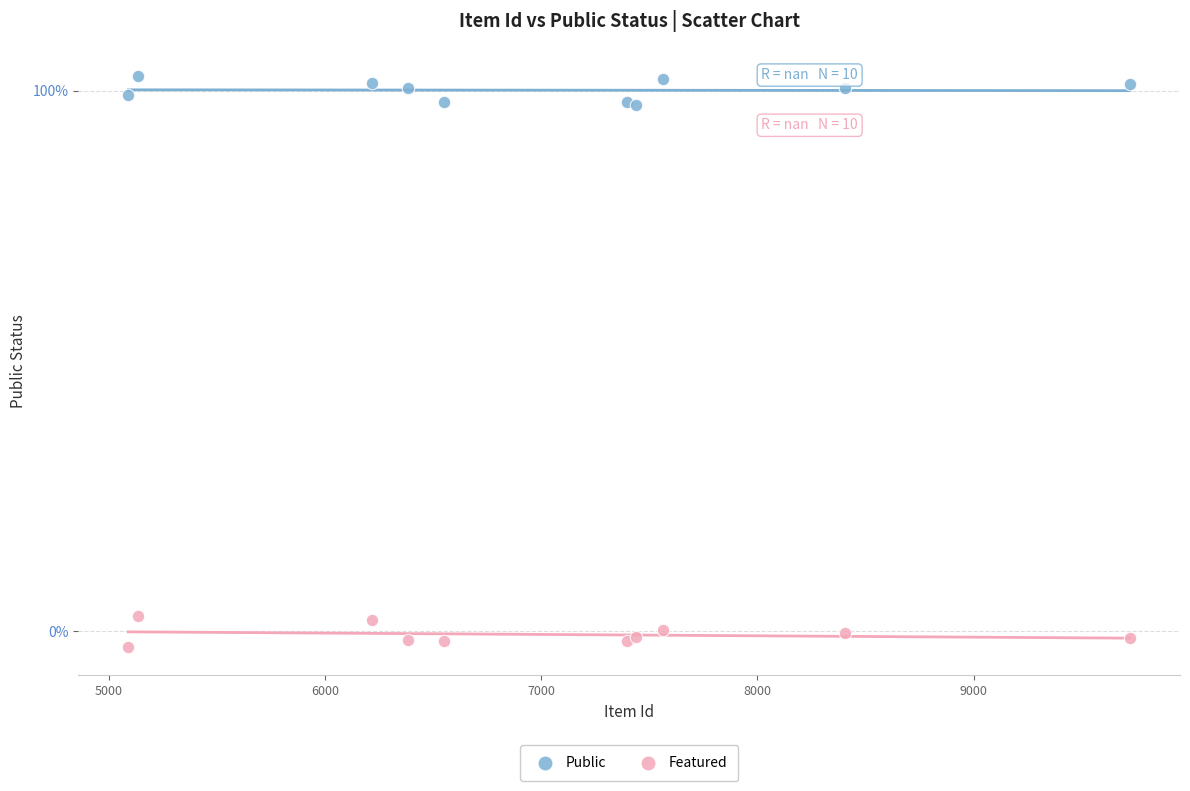

Which series reaches the maximum Y coordinate?

Public